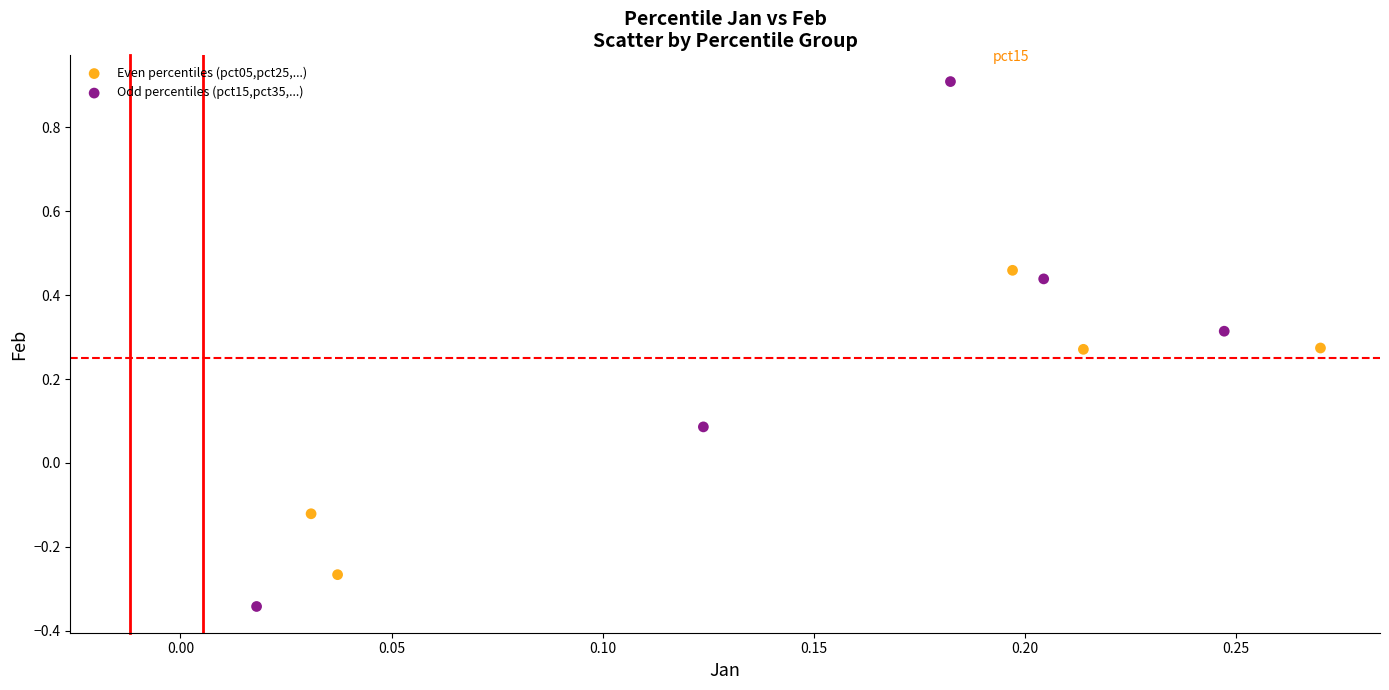

Which series reaches the minimum Y coordinate?

Odd percentiles (pct15,pct35,...)